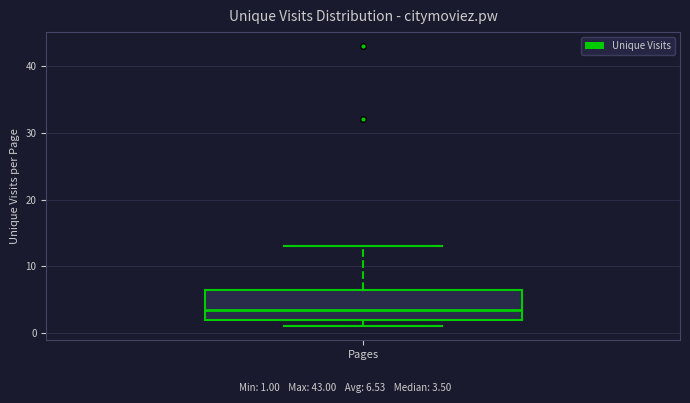

Transcribe this box plot: give where the median line is, the range the box spans, and where the two whiskers end, as read against the y-axis. The values are not printed on the chart, so give them approximately, as read against the axis.

median 4, box 2 to 7, whiskers 1 to 13